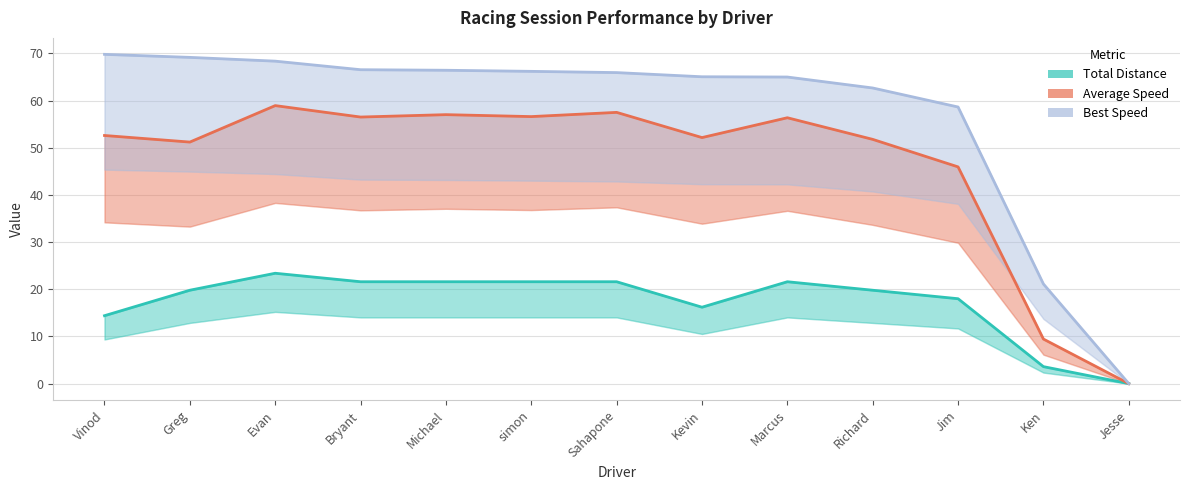

How many lines are shown in the chart?

3